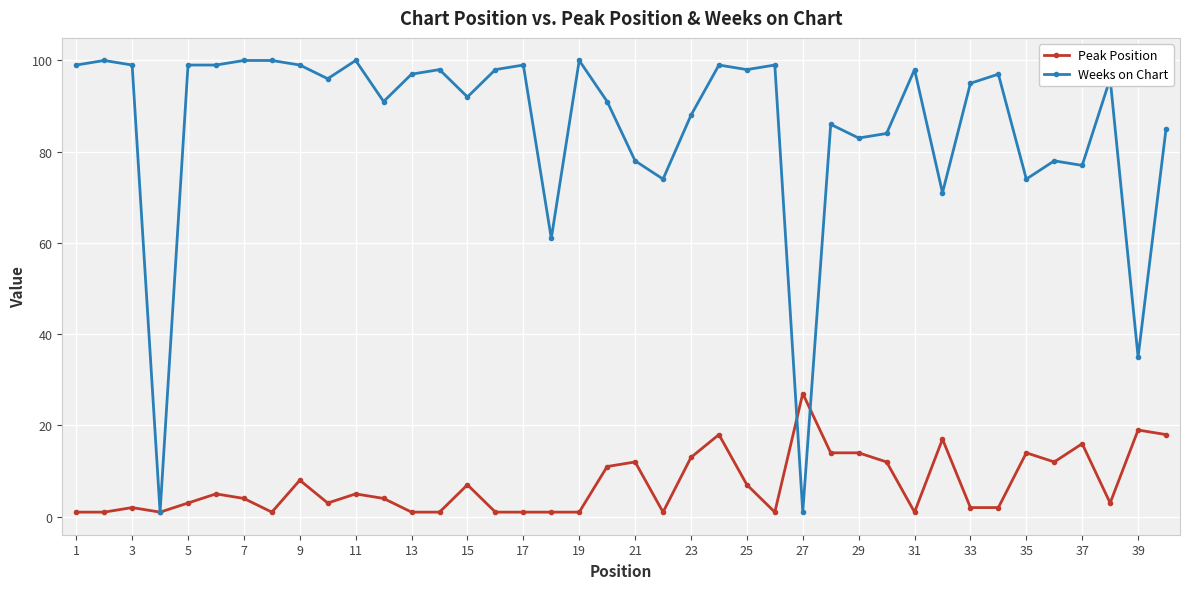

Which series has the largest total across all categories?

Weeks on Chart